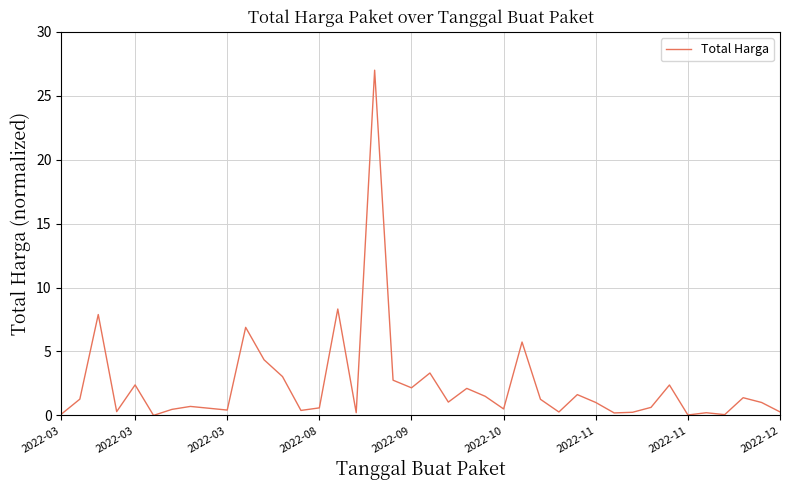

What is the maximum value shown in the chart?

27.0